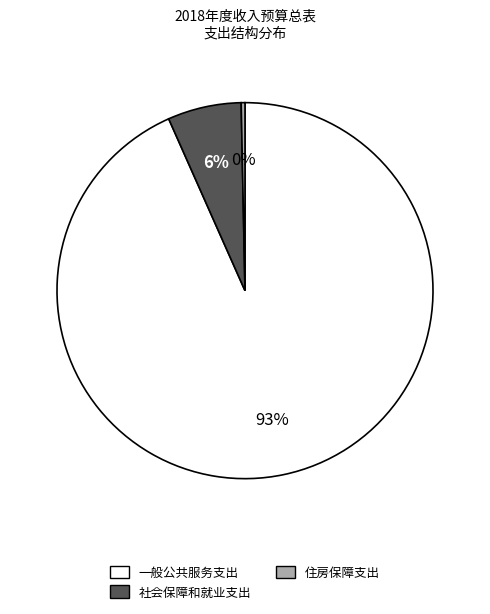

The 社会保障和就业支出 slice represents 1% of the pie. True or false?

False